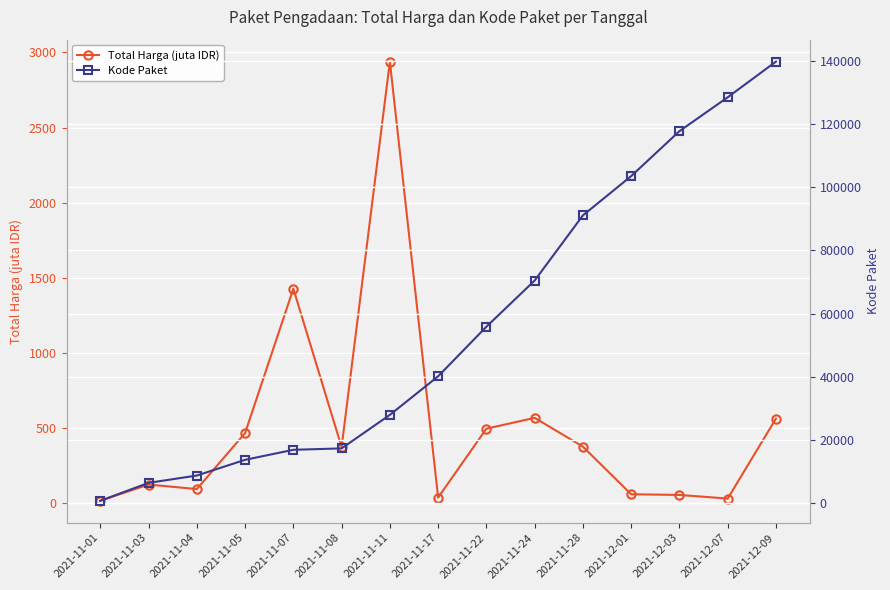

Which series has the largest range (max minus min)?

Kode Paket